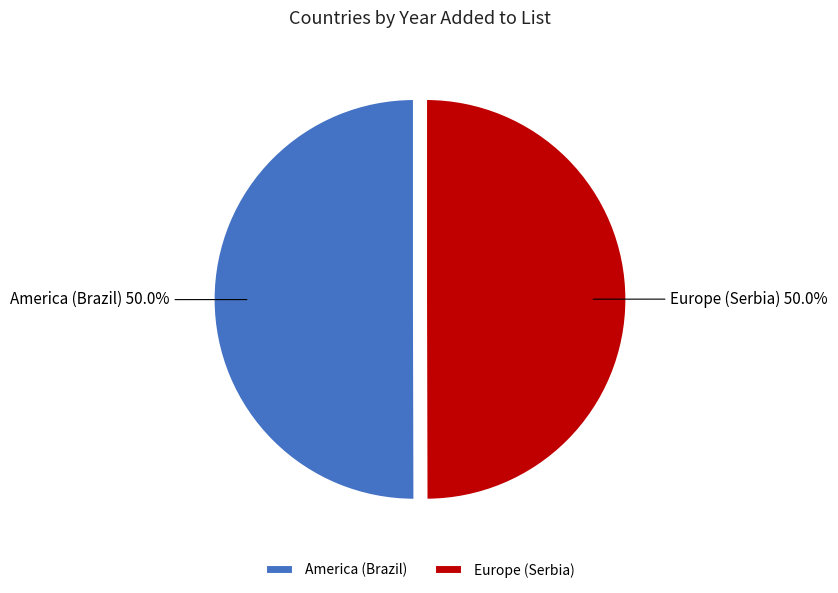

Approximately how many times larger is the value at America (Brazil) compared to Europe (Serbia)?

1.0